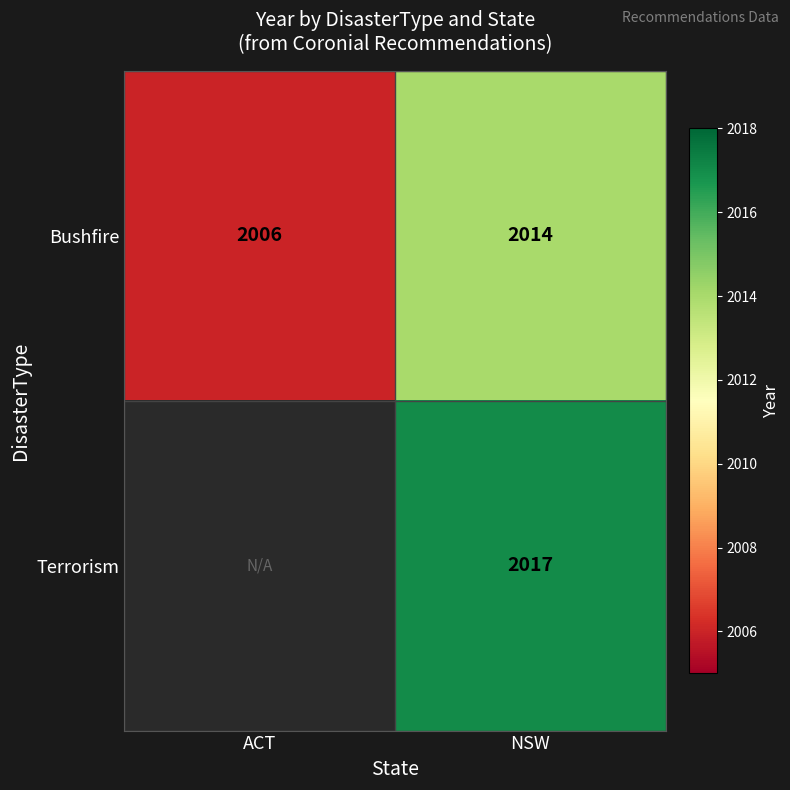

What is the sum of the Bushfire values at ACT and NSW?

4020